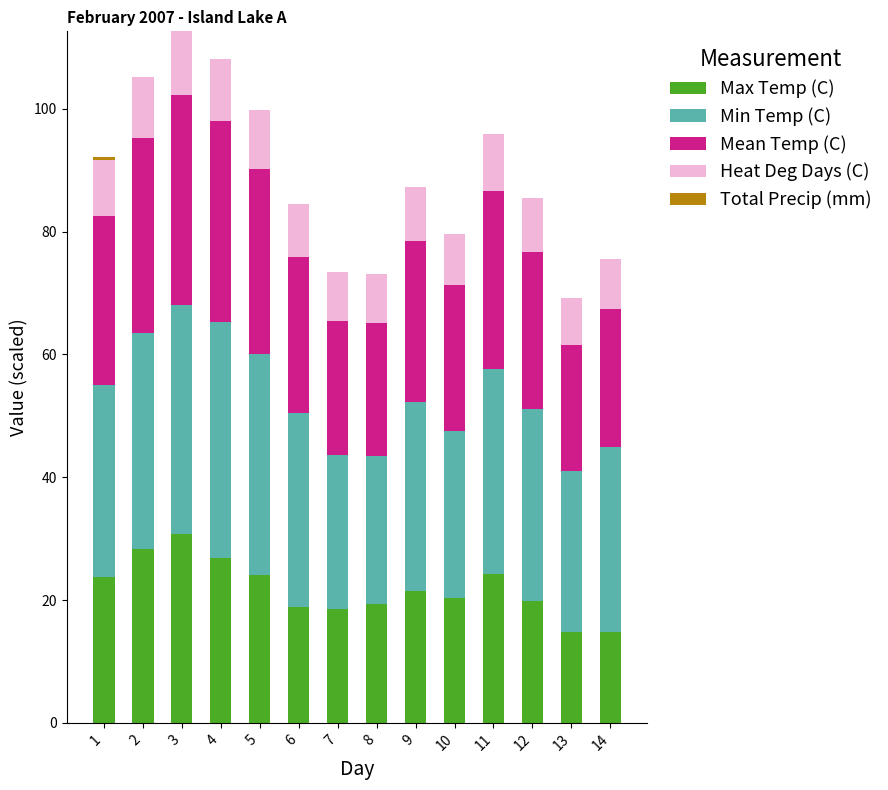

At which label does Max Temp (C) reach its peak?

3